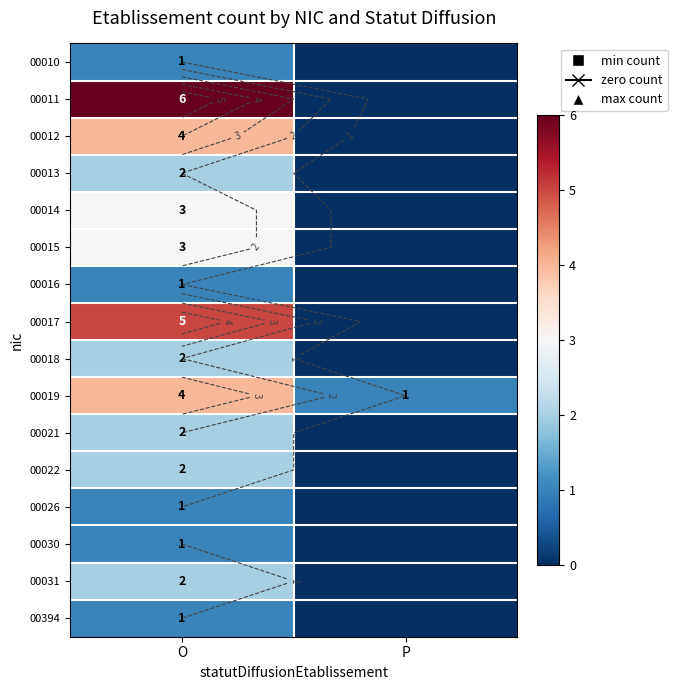

The value of 00022 at P is -1. True or false?

False